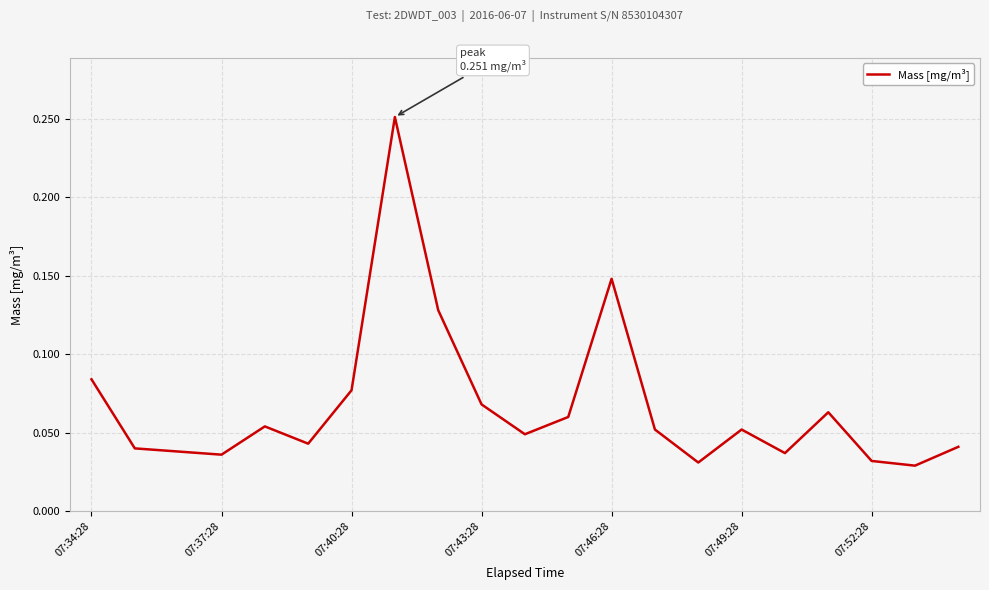

Where is the data nearest to the value 0?

19